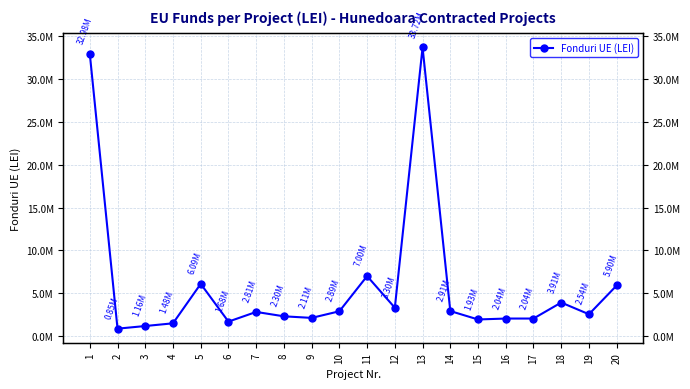

What is the change in value from 5 to 9?

-3976698.7